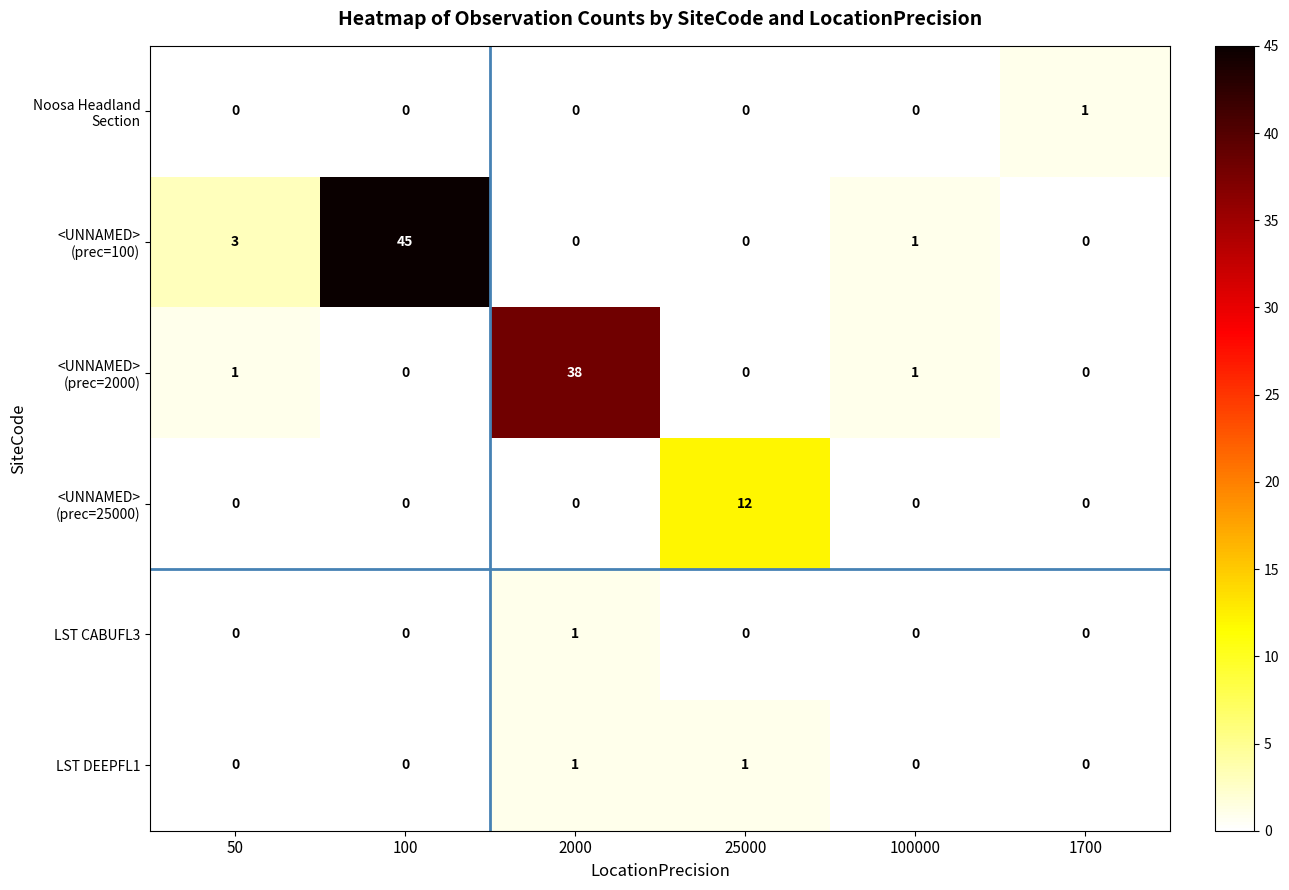

What is the spread (max minus min) of values at 100000?

1